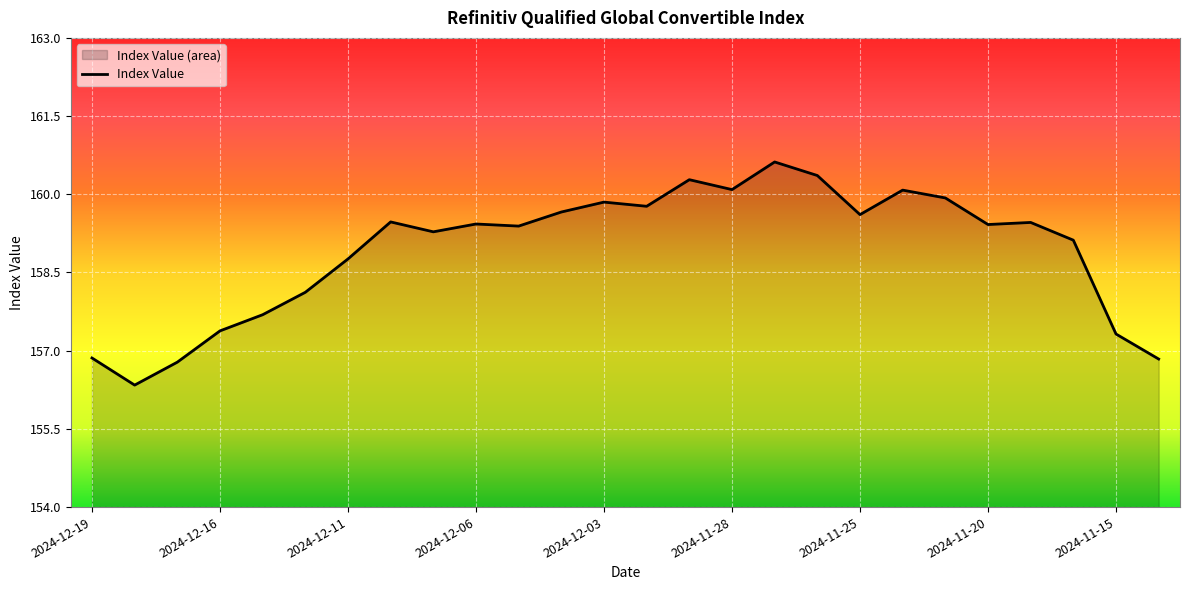

What position from the right is 14?

12